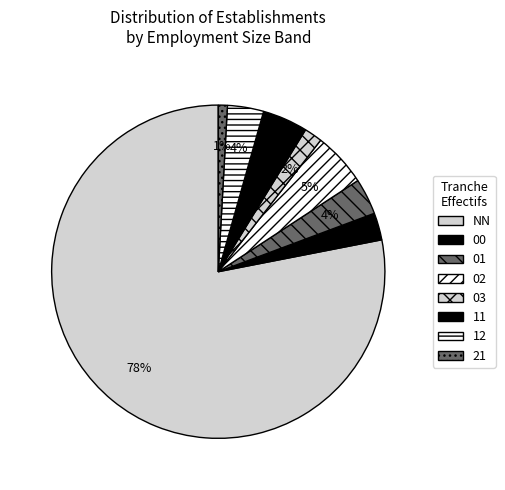

What is the smallest slice in the pie chart?

21